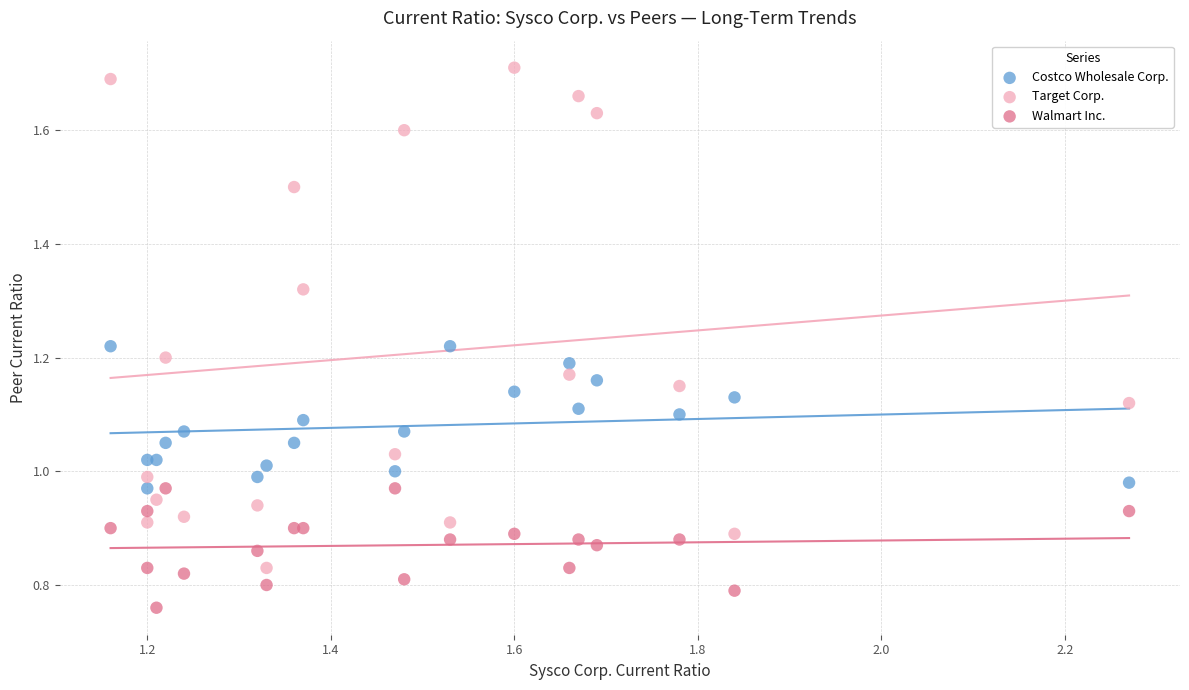

What are all the series names shown in the legend?

Costco Wholesale Corp., Target Corp., Walmart Inc.